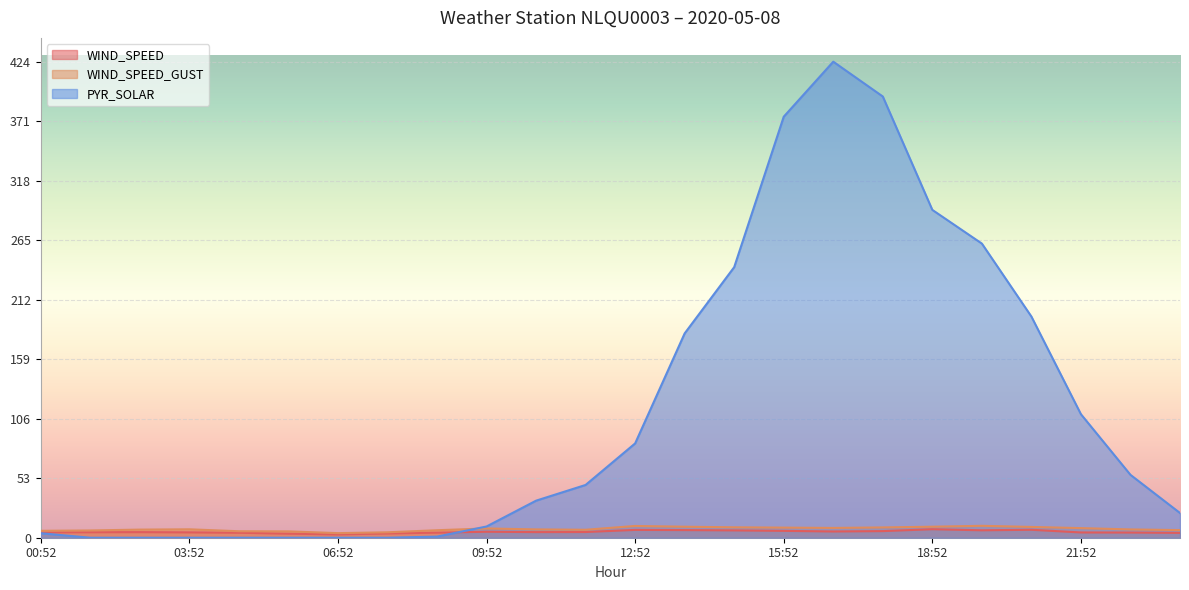

List the labels in order of WIND_SPEED value, smallest first.

06:52, 05:52, 07:52, 23:52, 04:52, 08:52, 22:52, 21:52, 00:52, 03:52, 01:52, 02:52, 10:52, 11:52, 09:52, 16:52, 17:52, 15:52, 14:52, 19:52, 13:52, 12:52, 20:52, 18:52